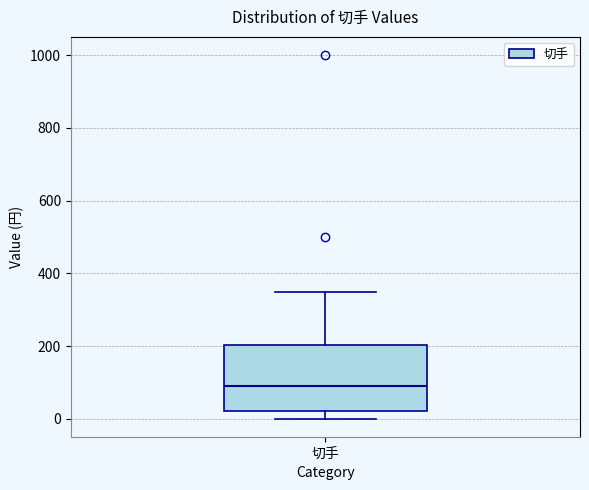

Where is the lower edge of the box for 切手 on the y-axis? The values are not printed on the chart, so give them approximately, as read against the axis.

20